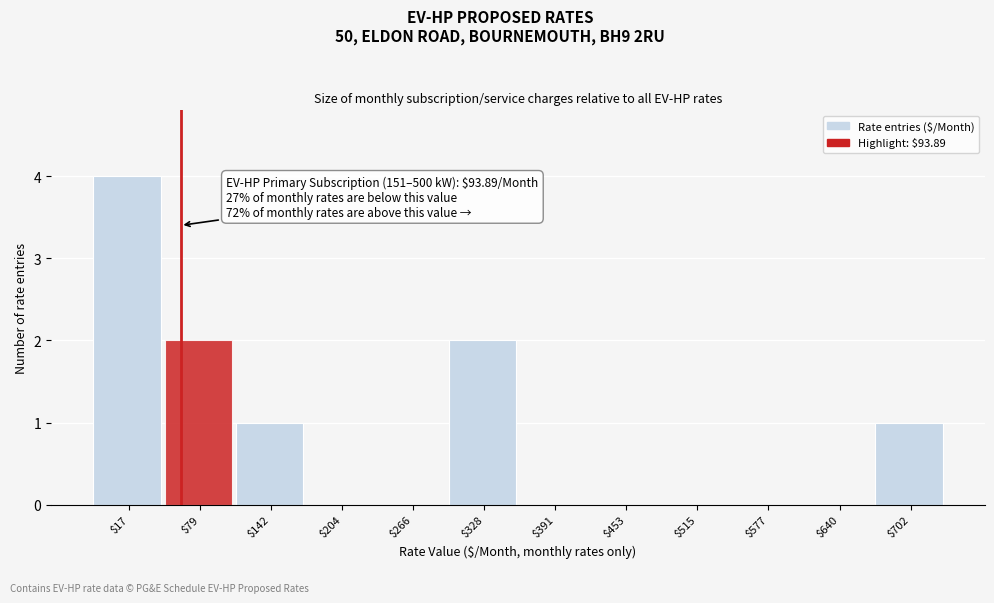

Read the value at $17.

4